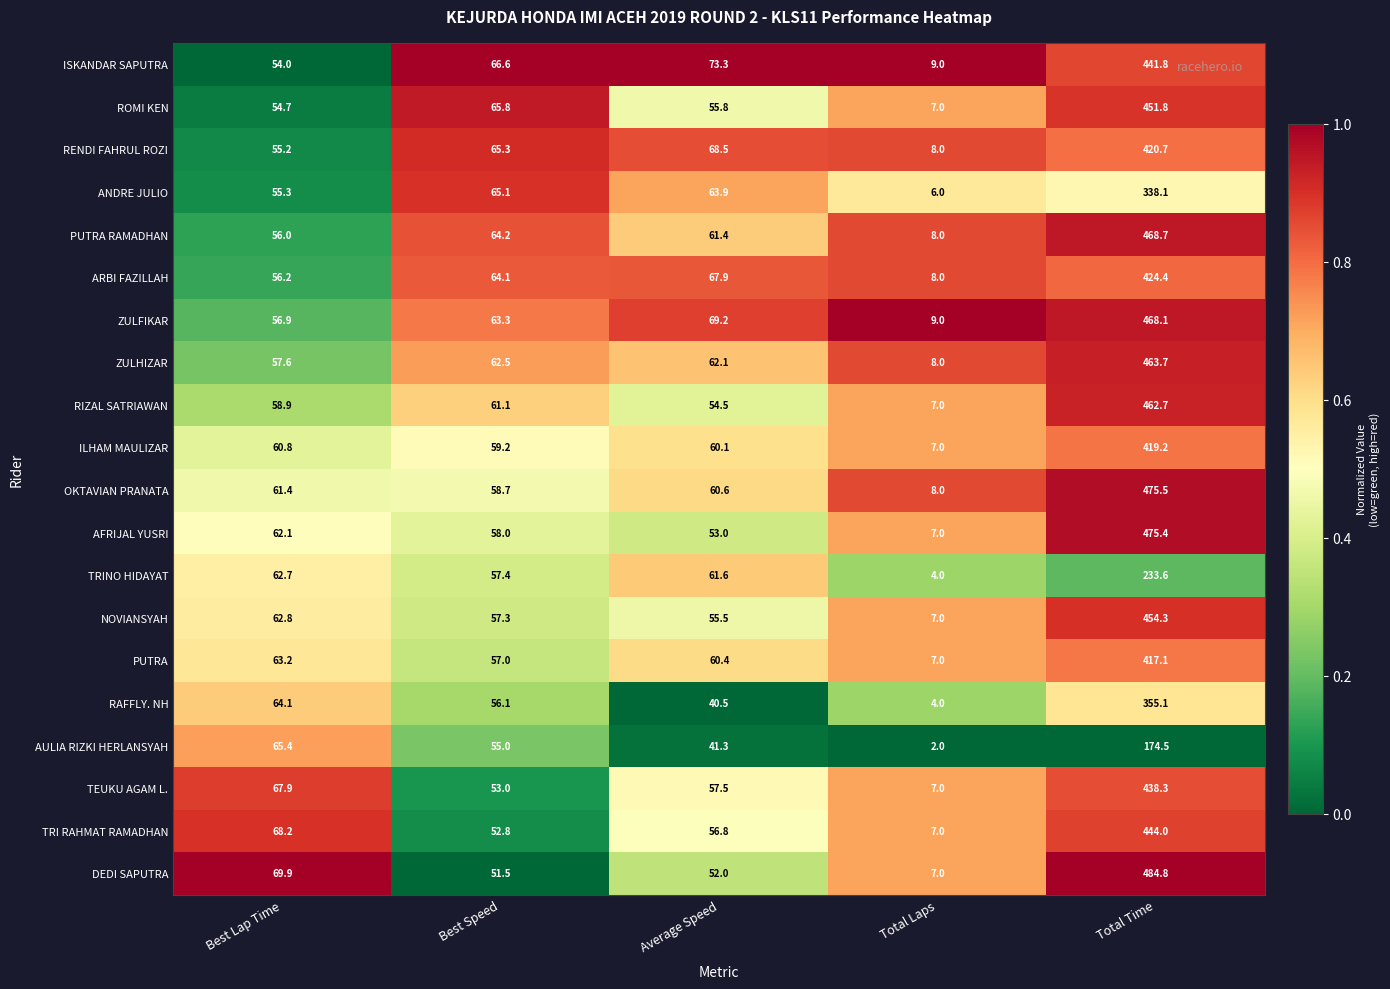

What is the difference between the maximum and minimum values in the PUTRA series?

410.1